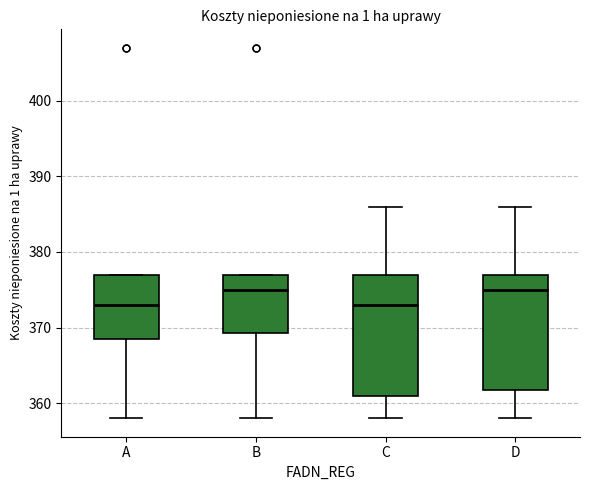

Reading left to right, read every box against the y-axis: the position of its median line, the range the box covers, and the ends of its whiskers. The values are not printed on the chart, so give them approximately, as read against the axis.

A: median 373, box 369 to 377, whiskers 358 to 377
B: median 375, box 369 to 377, whiskers 358 to 377
C: median 373, box 361 to 377, whiskers 358 to 386
D: median 375, box 362 to 377, whiskers 358 to 386